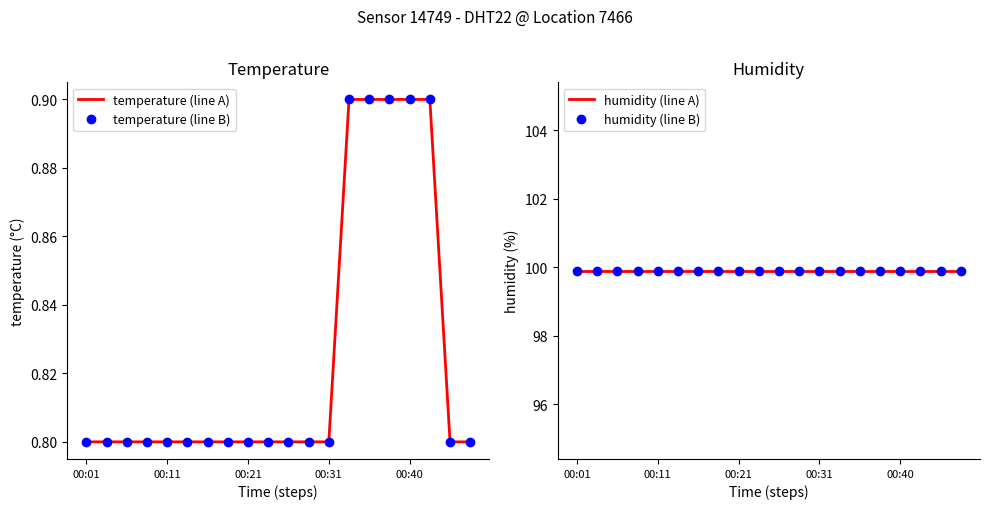

Is it true that temperature (line B) equals 1.2 at 7?

False